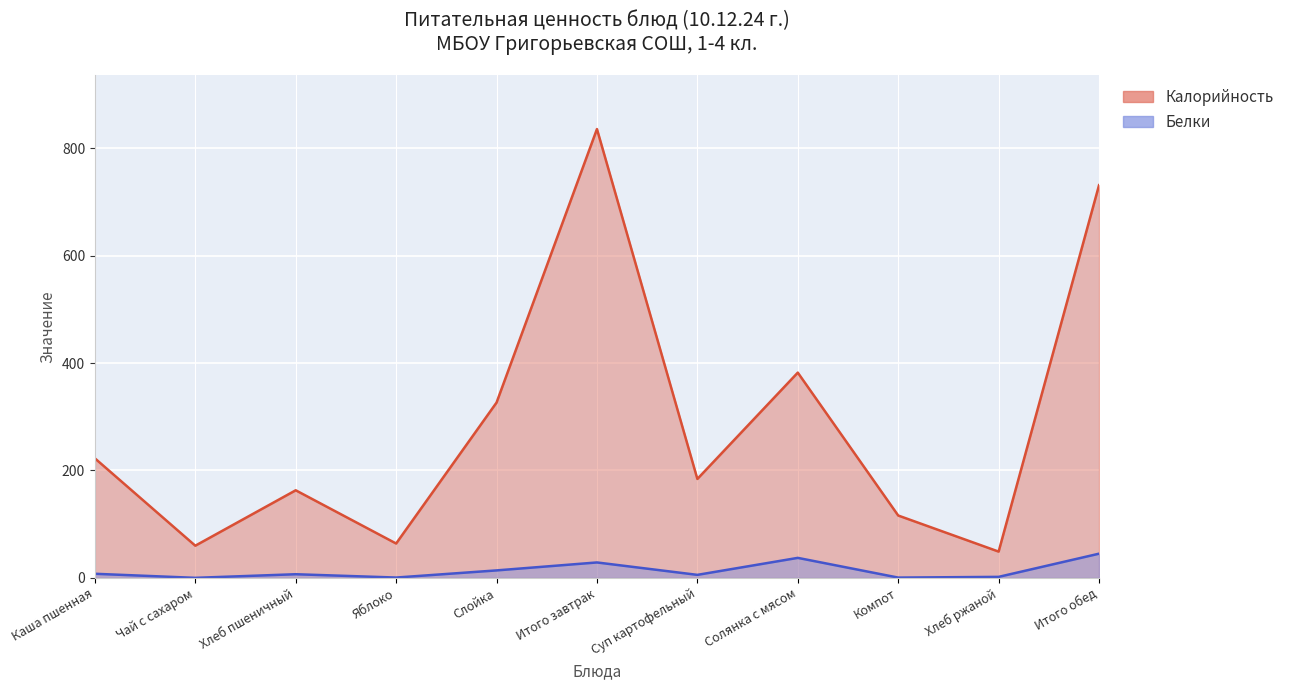

True or false: Белки and Калорийность intersect in this chart.

False